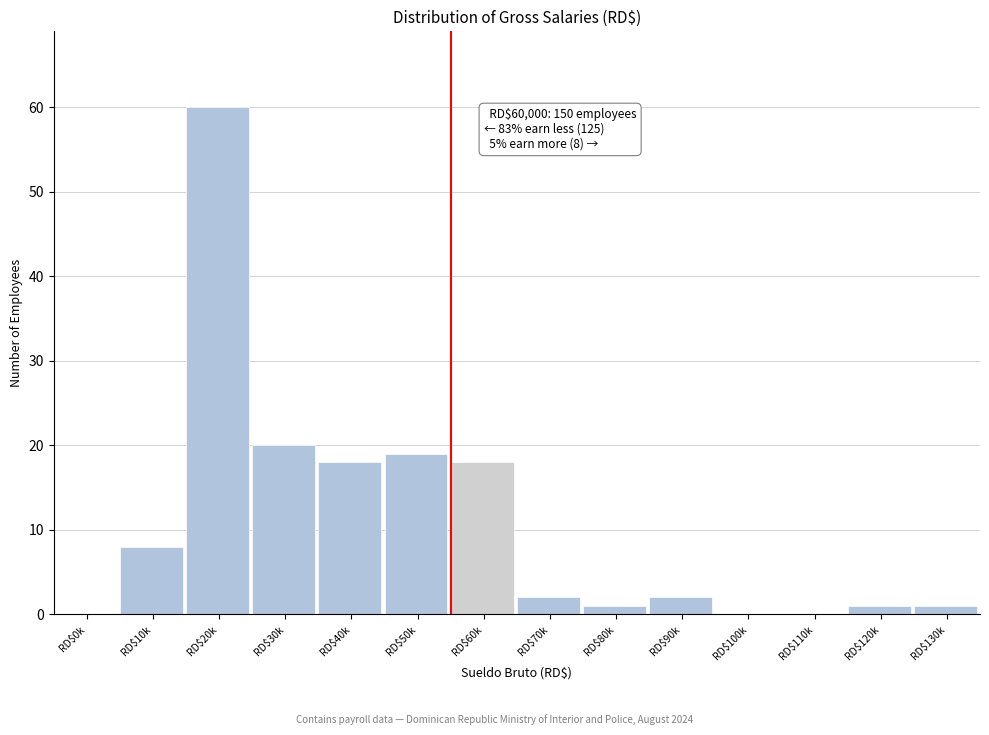

Where is the data nearest to the value 30?

RD$30k